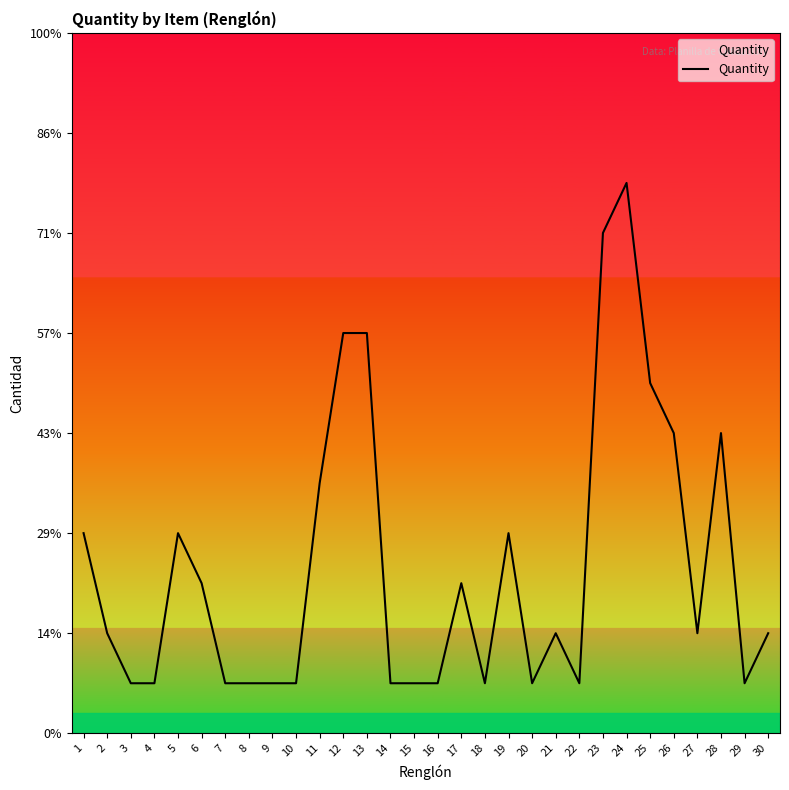

Does the chart have visible grid lines?

No